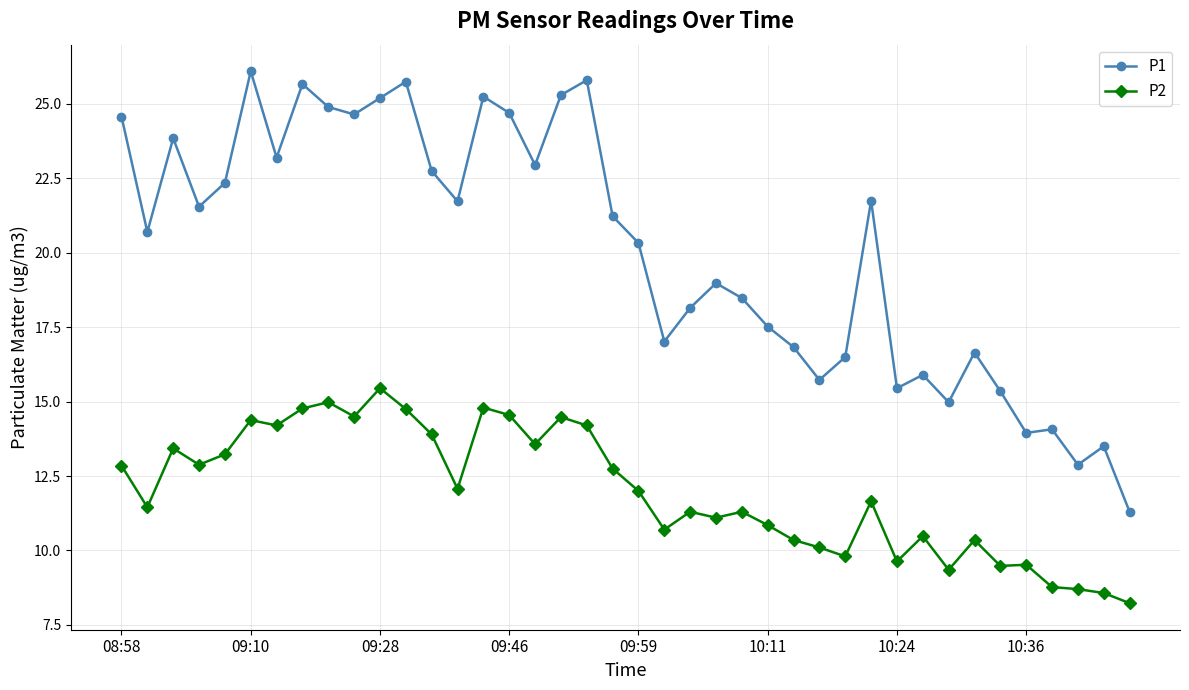

Which series has the widest spread of values?

P1